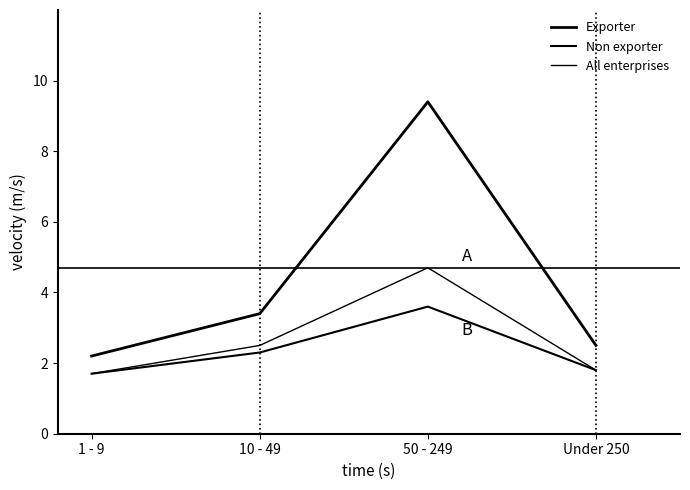

At which category is the sum across all series the highest?

50 - 249